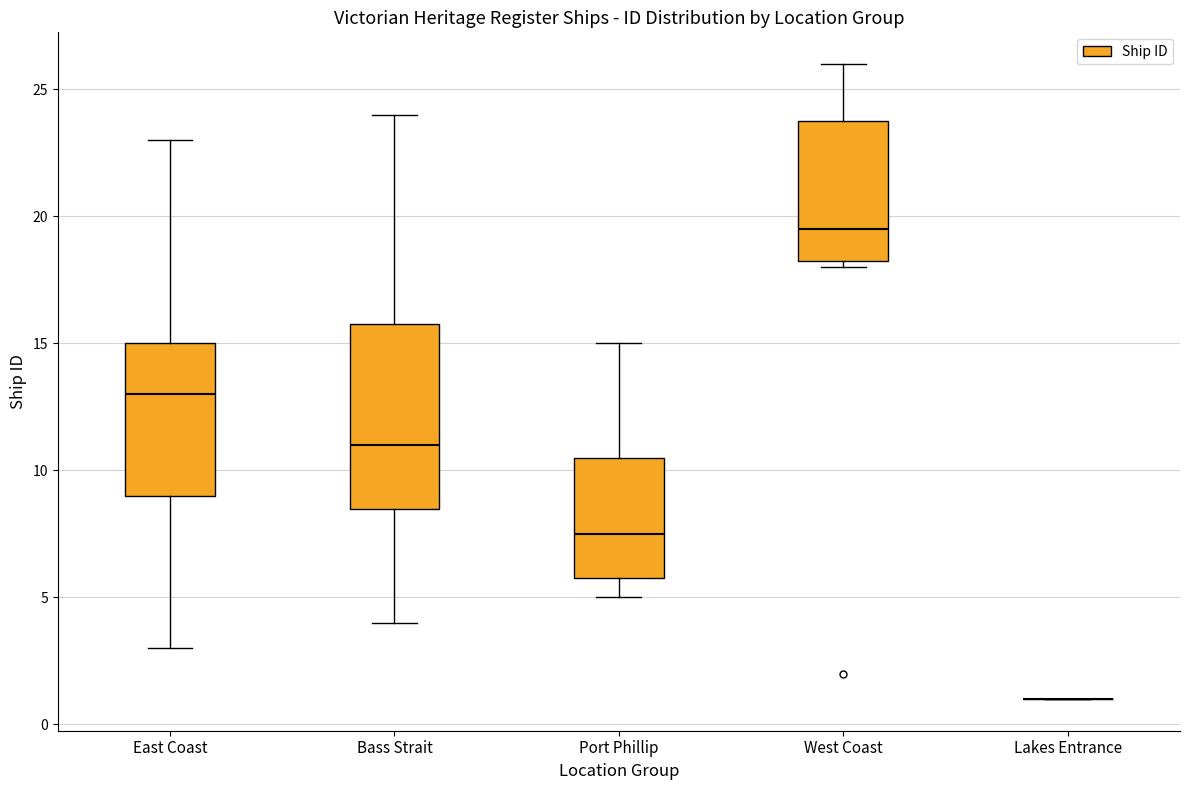

Reading left to right, read every box against the y-axis: the position of its median line, the range the box covers, and the ends of its whiskers. The values are not printed on the chart, so give them approximately, as read against the axis.

East Coast: median 13.0, box 9.0 to 15.0, whiskers 3.0 to 23.0
Bass Strait: median 11.0, box 8.5 to 16.0, whiskers 4.0 to 24.0
Port Phillip: median 7.5, box 6.0 to 10.5, whiskers 5.0 to 15.0
West Coast: median 19.5, box 18.5 to 24.0, whiskers 18.0 to 26.0
Lakes Entrance: box collapsed to a line at 1.0, whiskers 1.0 to 1.0